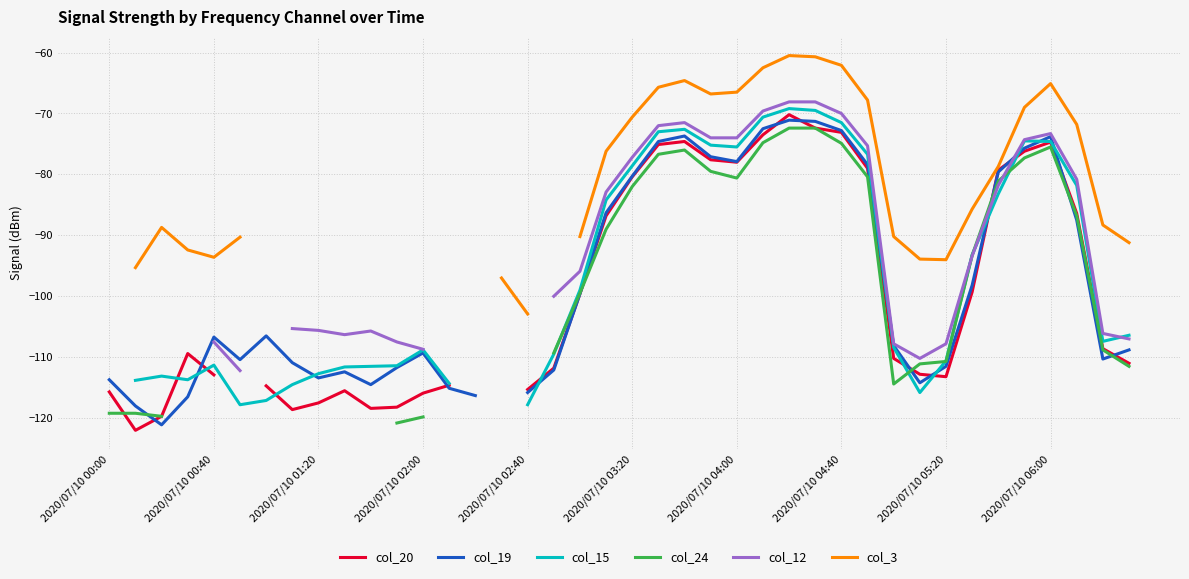

Between 24 and 34, which series saw the biggest shift?

col_3